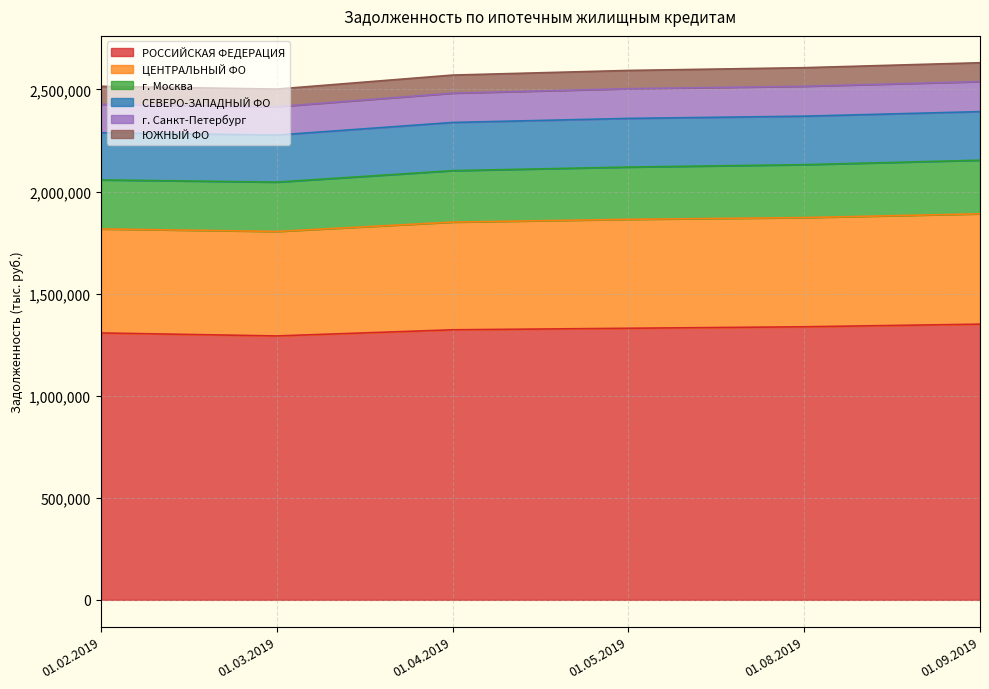

What is the total value across all series at 01.09.2019?

2630973